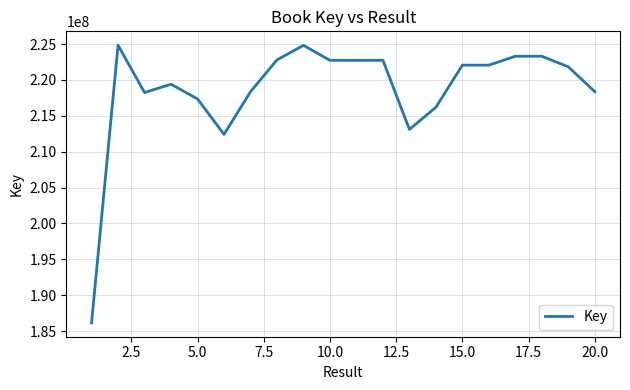

What is the greatest value displayed?

224838265